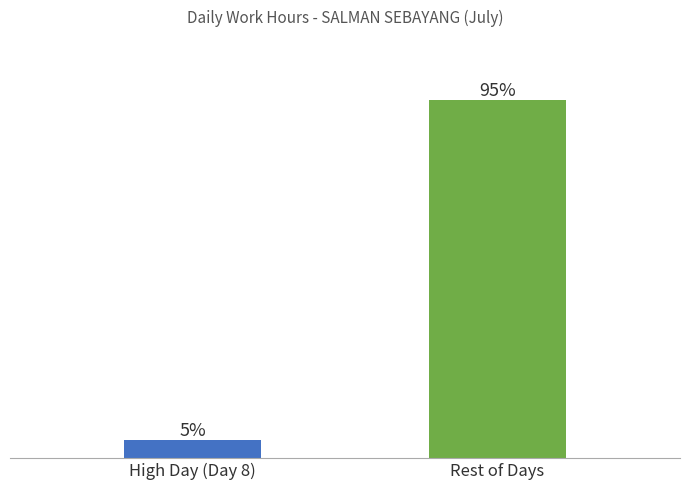

Rank the categories by value from highest to lowest.

Rest of Days, High Day (Day 8)